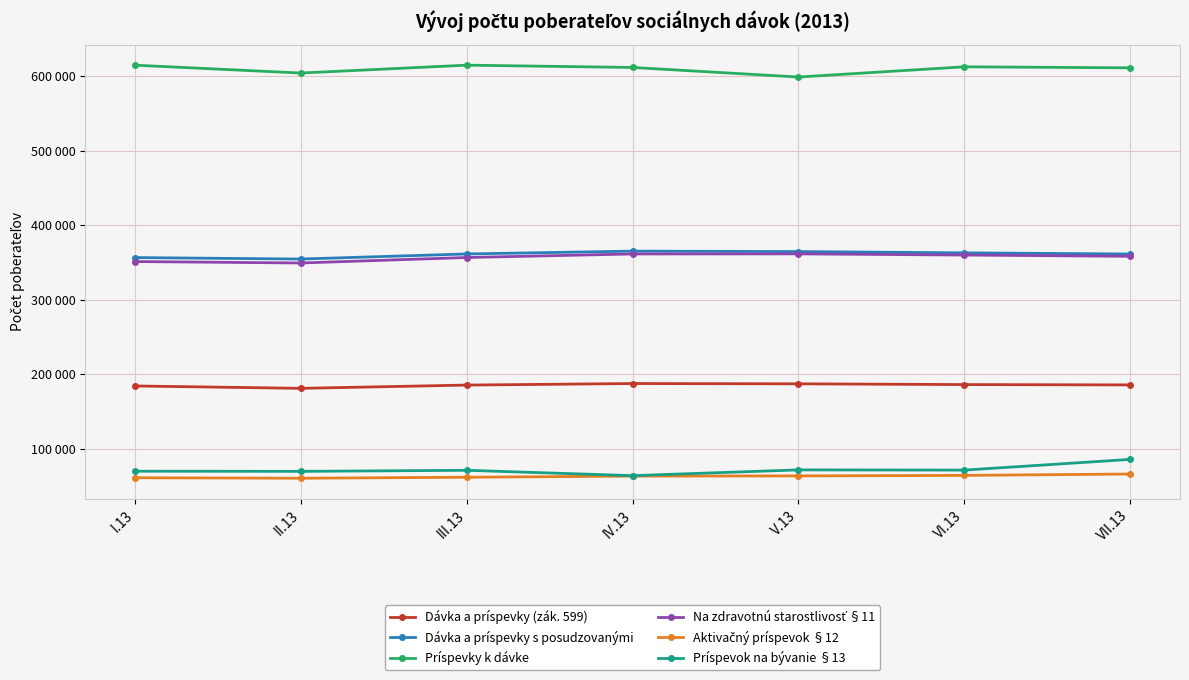

At which label does Príspevky k dávke reach its peak?

III.13